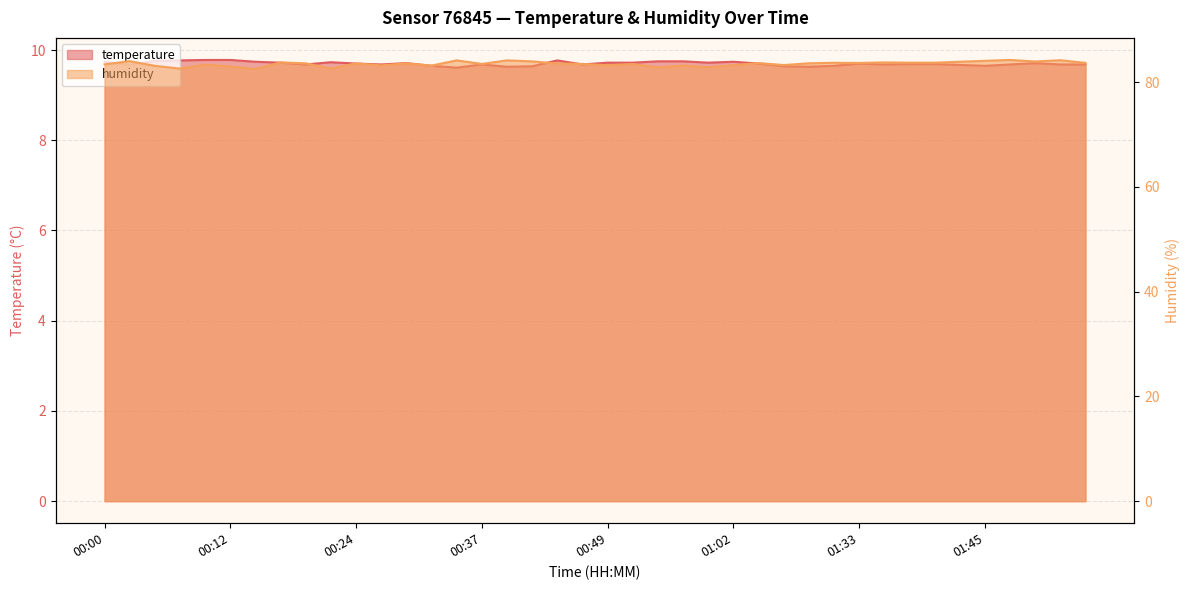

Which series has the largest total across all categories?

humidity